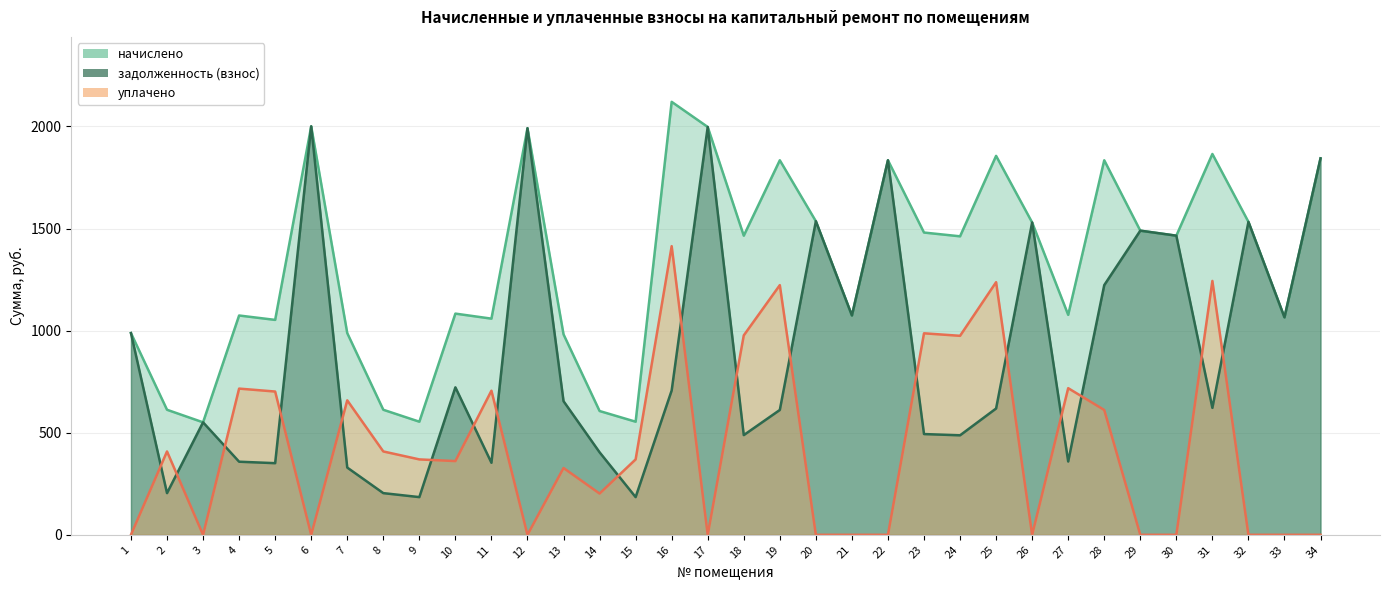

Which series changed the most between 5 and 21?

задолженность (взнос)